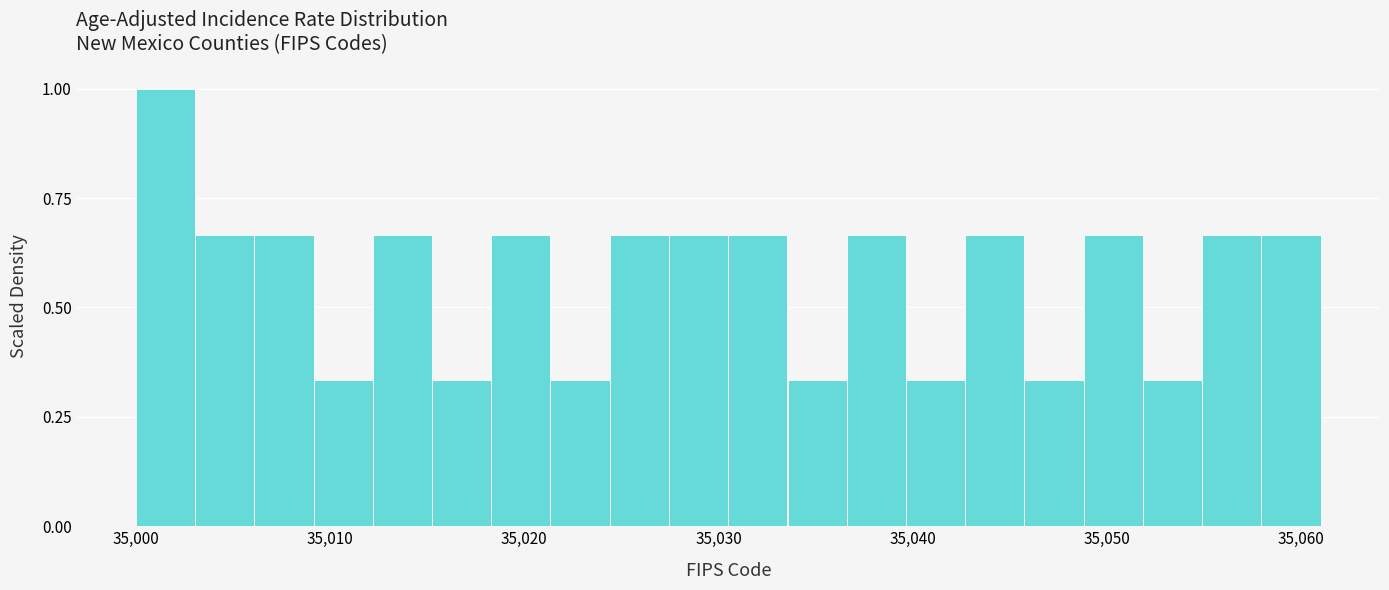

Around what value on the x-axis is the tallest bar? Give the approximate position of its centre, as read against the axis.

35002